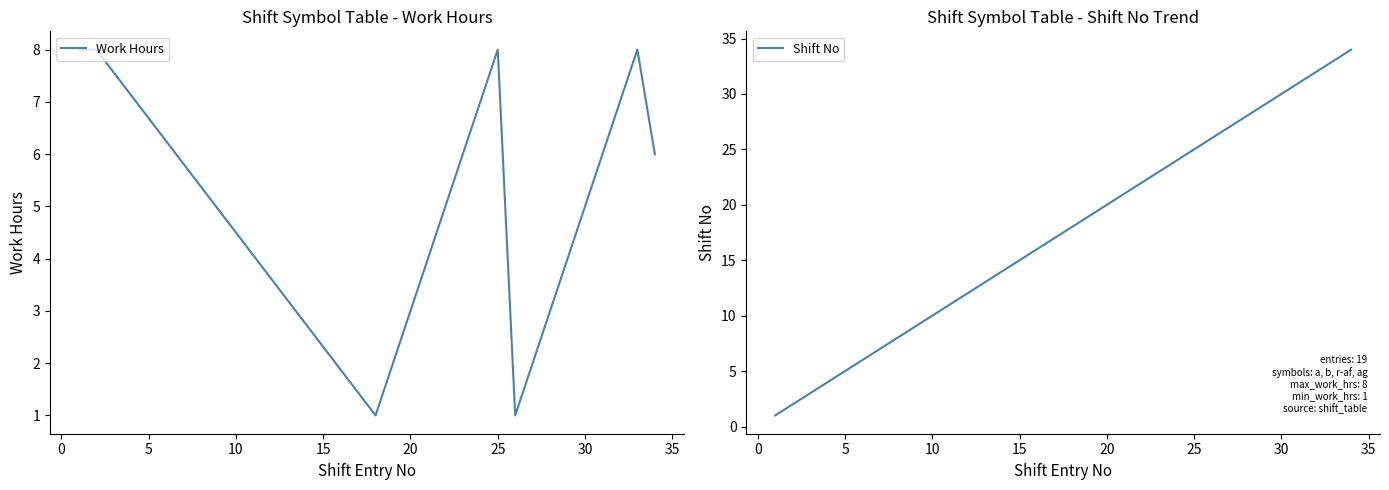

The value of Work Hours at 25 is 5. True or false?

False